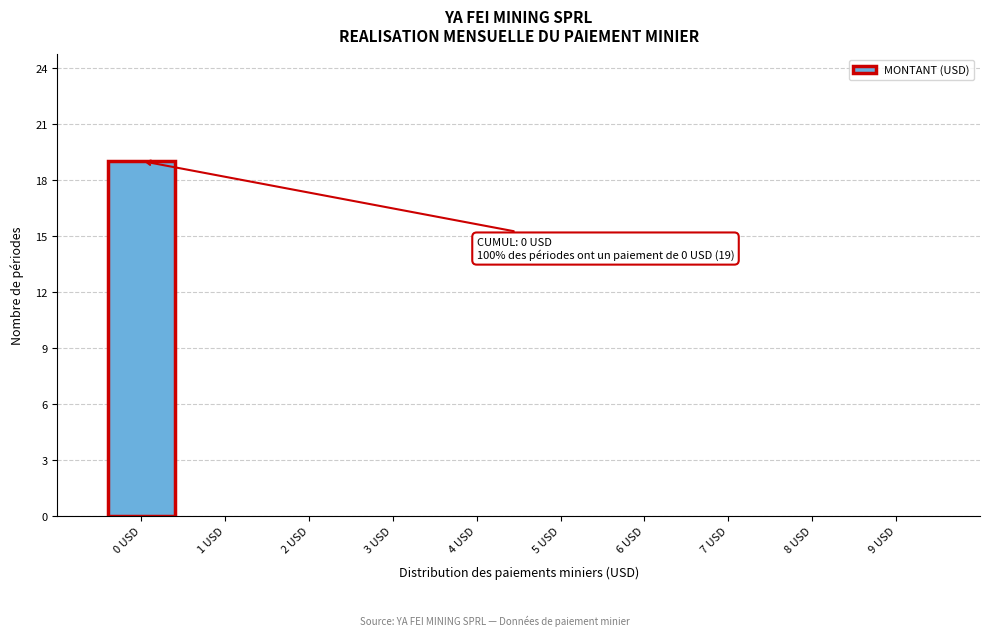

Which range on the x-axis has the tallest bar?

-0.5 to 0.5